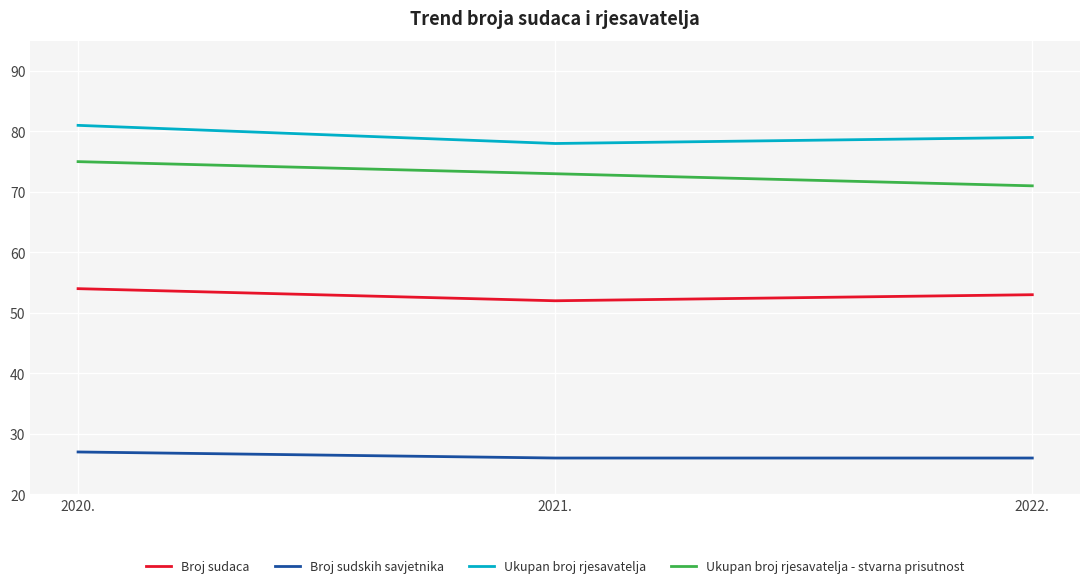

Reading left to right, extract all data points from this chart.

Broj sudaca: 2020.=54	2021.=52	2022.=53
Broj sudskih savjetnika: 2020.=27	2021.=26	2022.=26
Ukupan broj rjesavatelja: 2020.=81	2021.=78	2022.=79
Ukupan broj rjesavatelja - stvarna prisutnost: 2020.=75	2021.=73	2022.=71